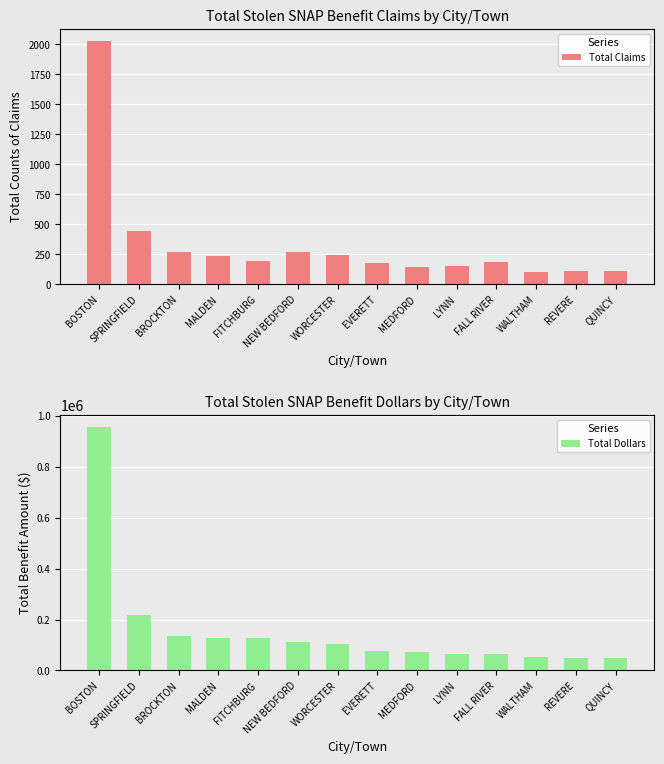

Are the bars horizontal?

No